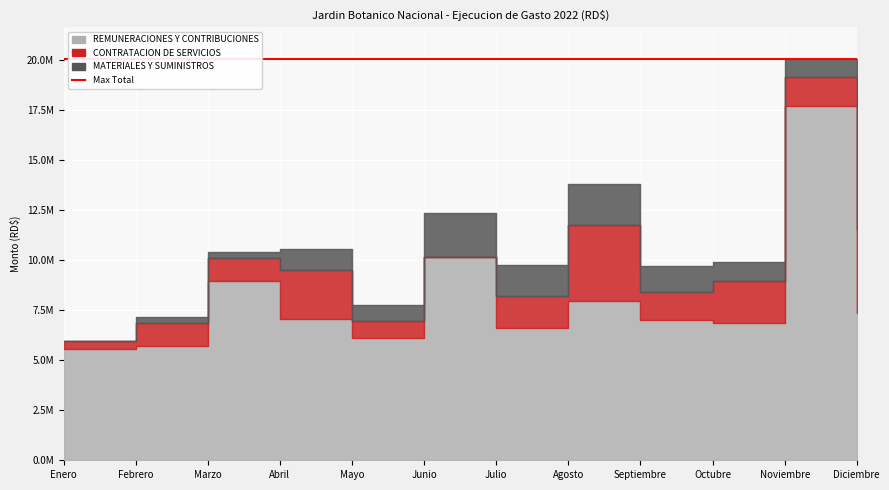

What is the value of the REMUNERACIONES Y CONTRIBUCIONES point at the 4th from the left?

7054401.0